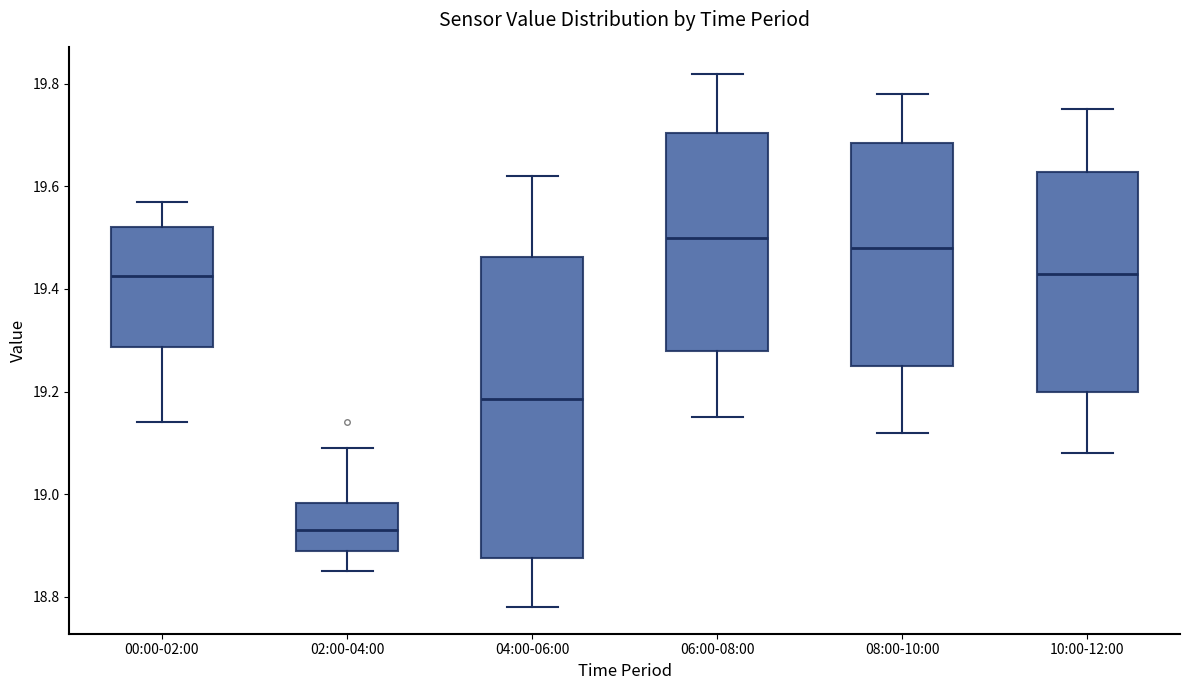

Where does the upper whisker of the box for 00:00-02:00 end on the y-axis? The values are not printed on the chart, so give them approximately, as read against the axis.

19.58